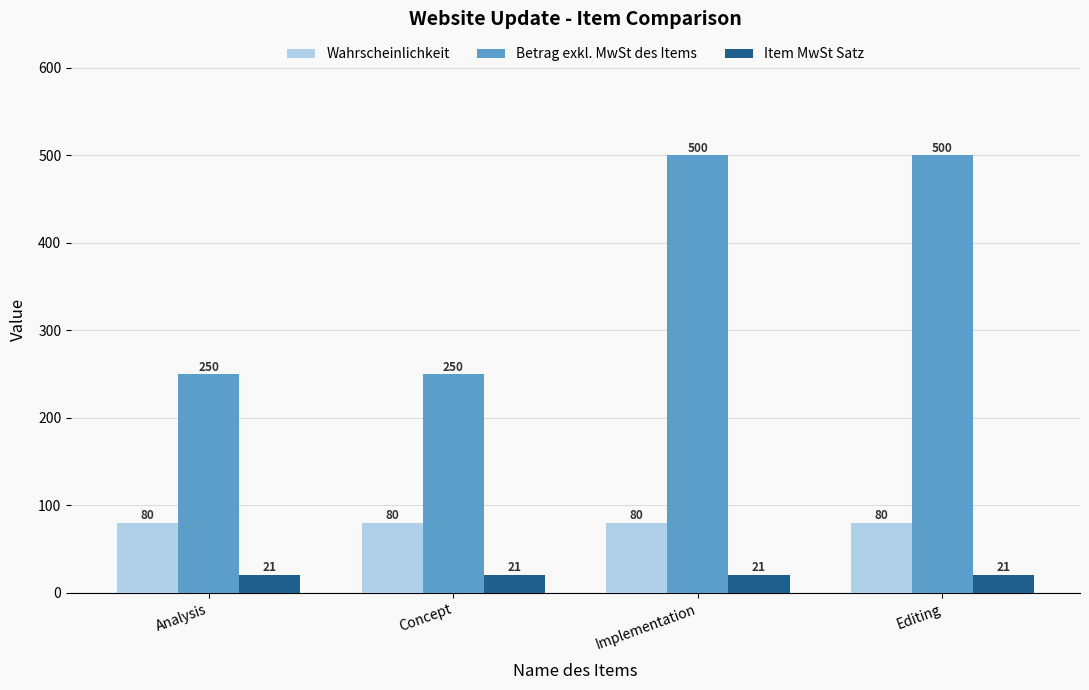

Which series has the largest range (max minus min)?

Betrag exkl. MwSt des Items